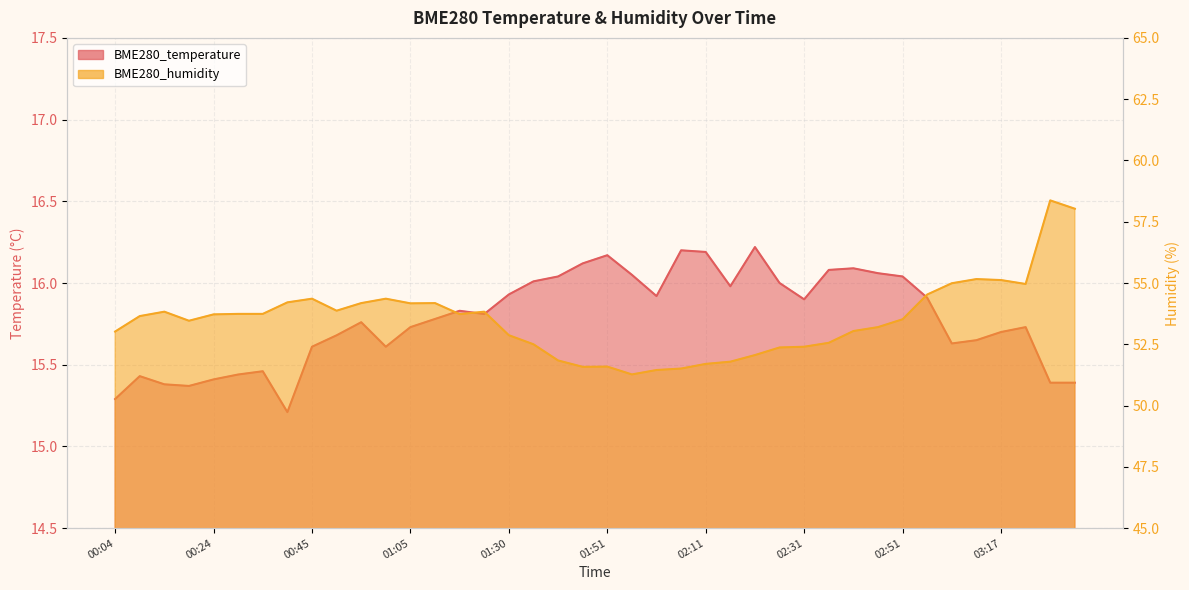

The value of BME280_humidity at 02:41 is 53.0. True or false?

True